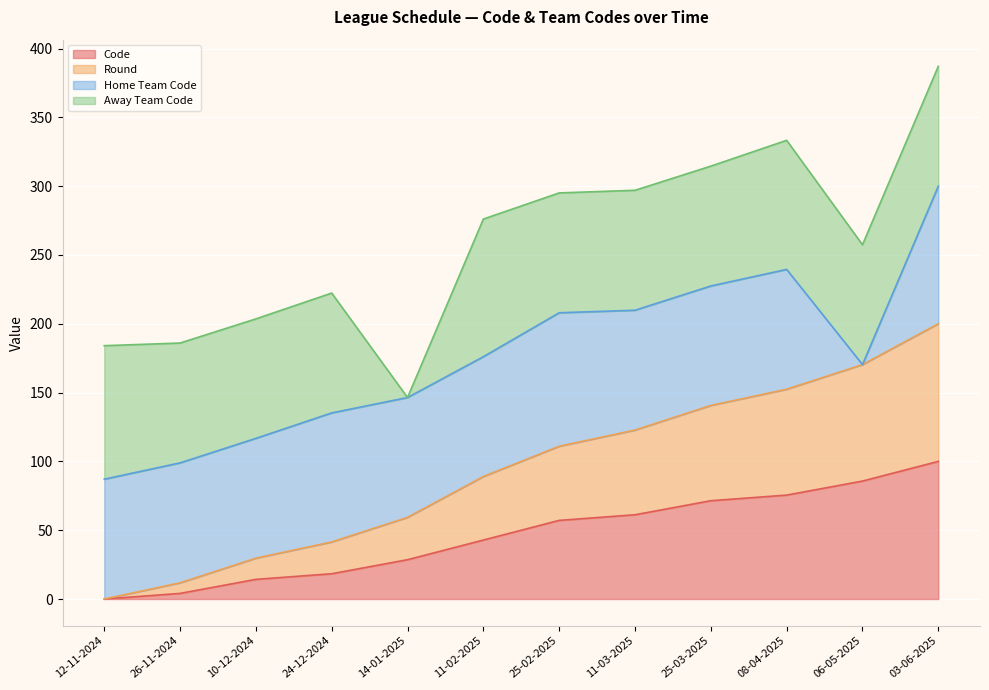

True or false: Code has a value of 67.9 at 12-11-2024.

False